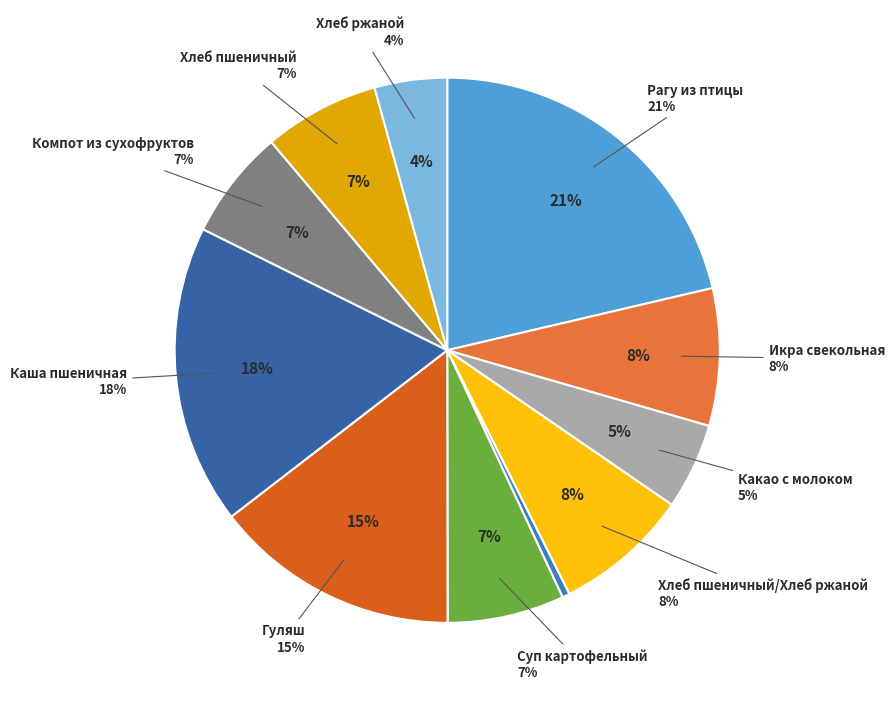

Is it true that Каша пшеничная is 32% of the pie?

False